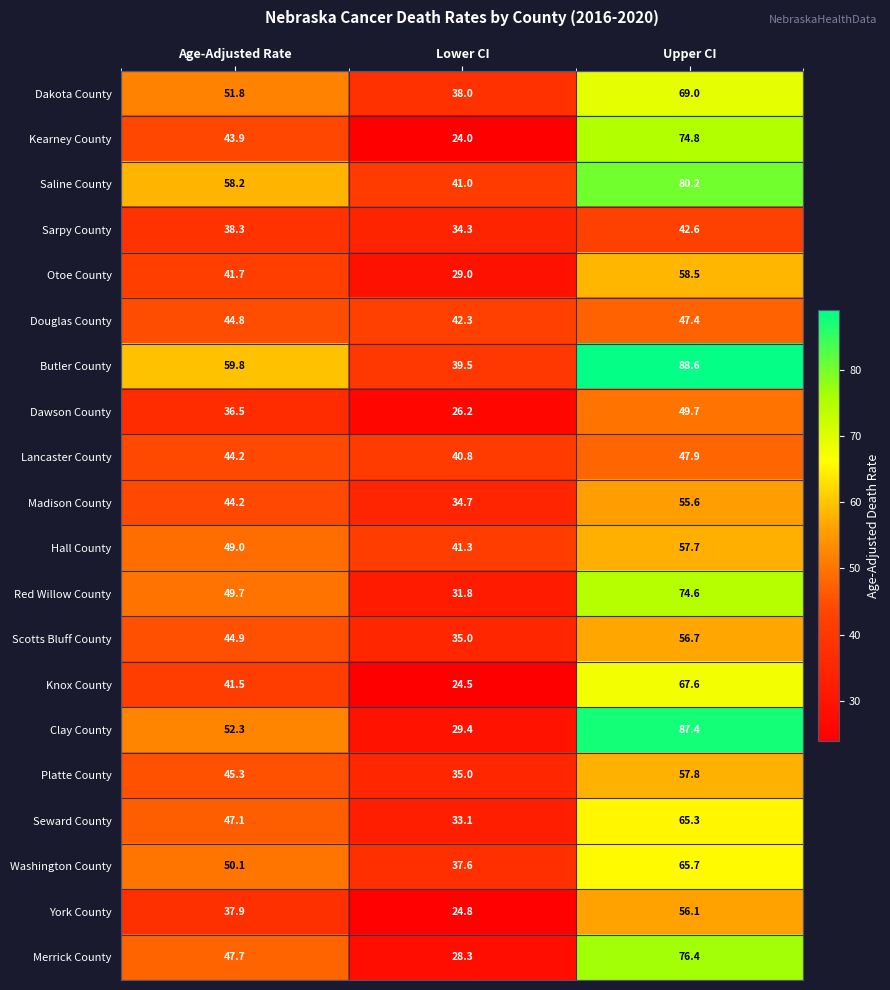

What is the total value across all series at Lower CI?

670.6